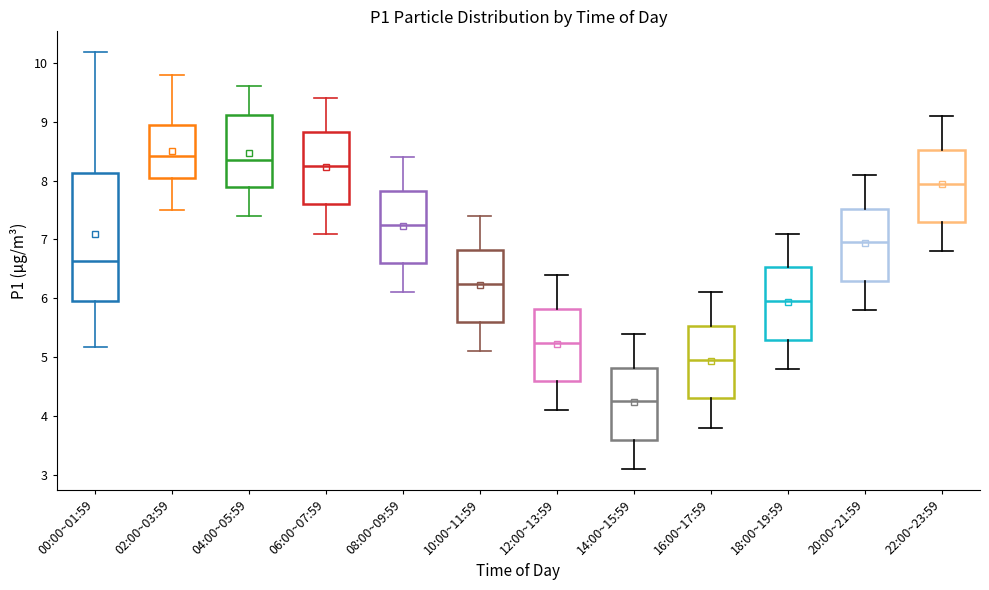

Where is the lower edge of the box for 14:00~15:59 on the y-axis? The values are not printed on the chart, so give them approximately, as read against the axis.

3.6